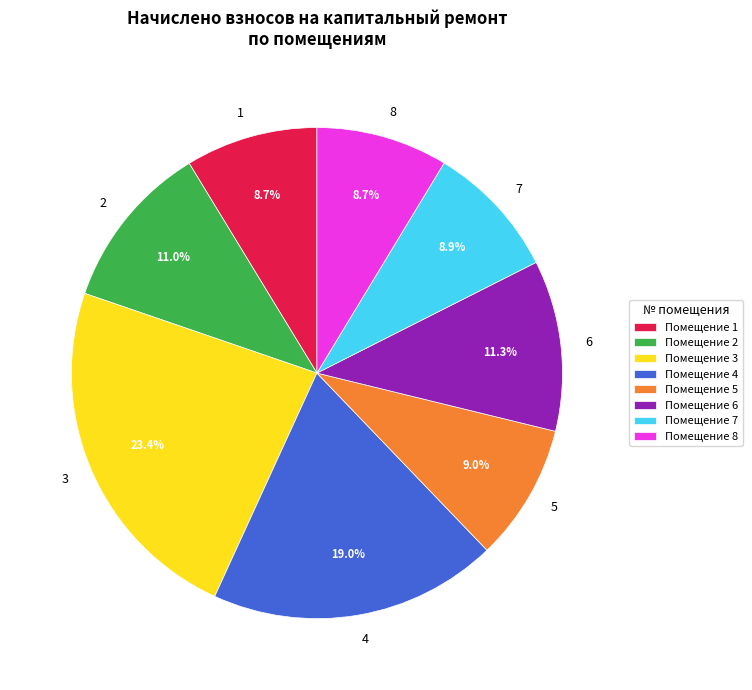

Combined, what portion of the pie is 2 and 5?

20.0%